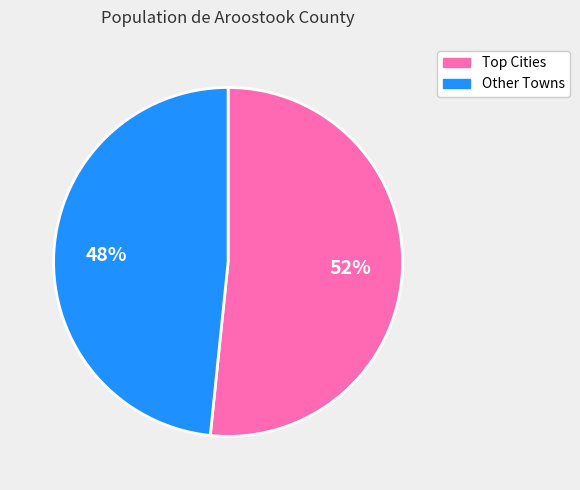

Is there any slice that represents more than half of the pie?

Yes